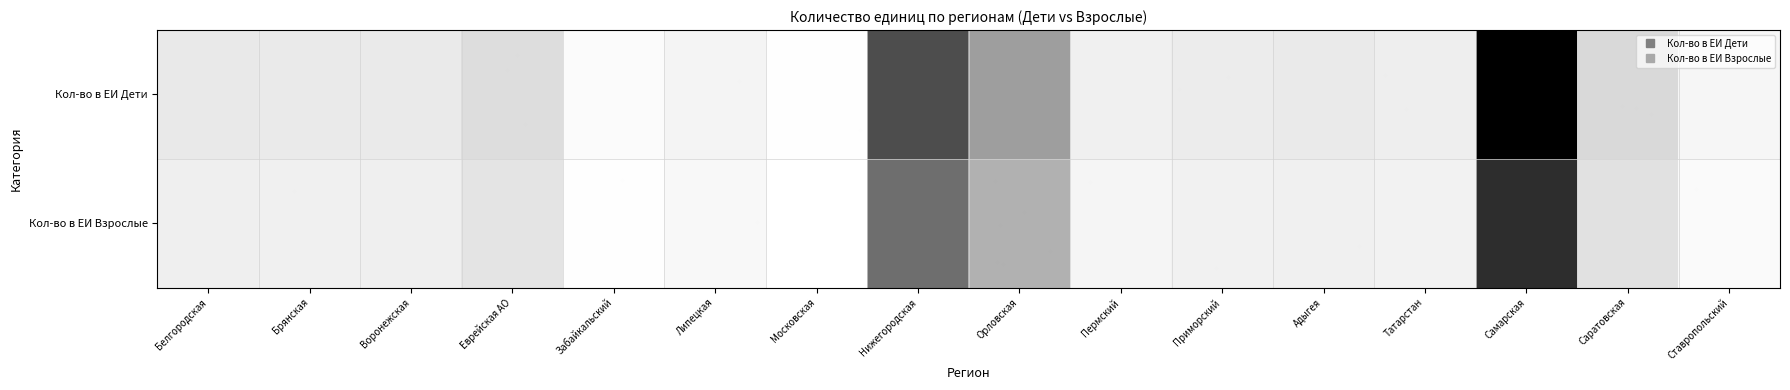

What is the difference between the highest and lowest values at Белгородская?

12000